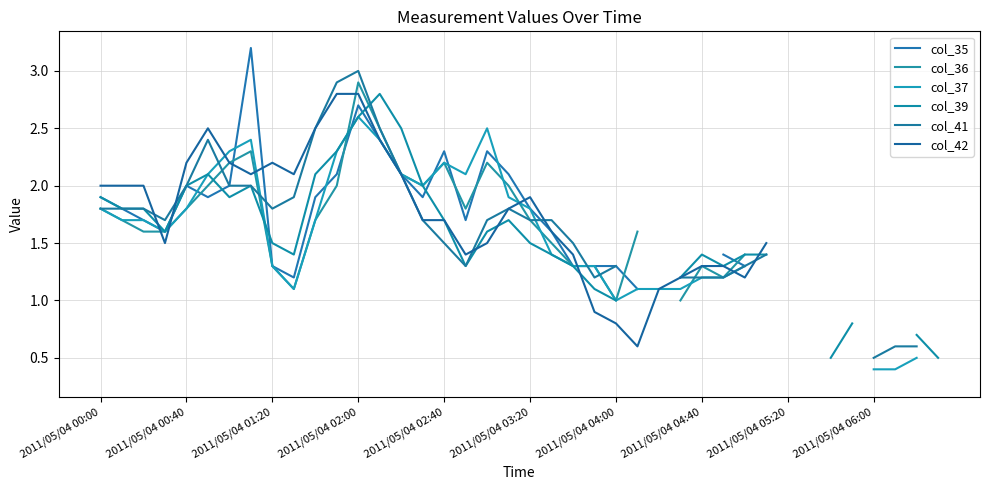

How many data points does each series have?

40